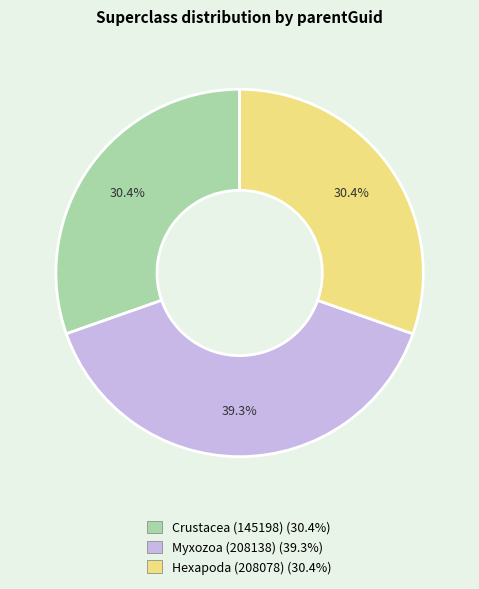

Which category has the biggest portion of the pie?

Myxozoa (208138)